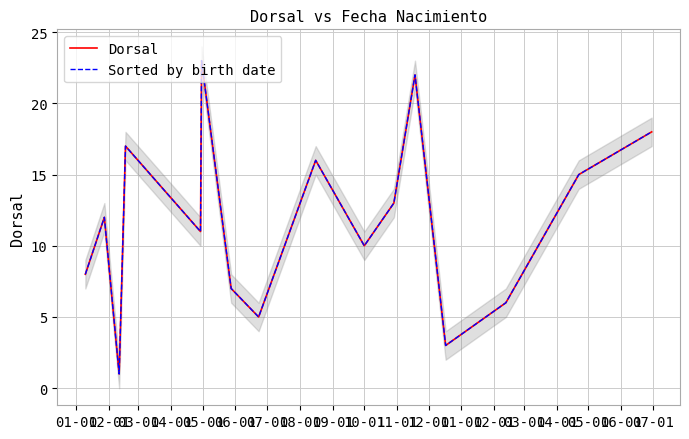

What is the label of the 14th point from the right?

03-01